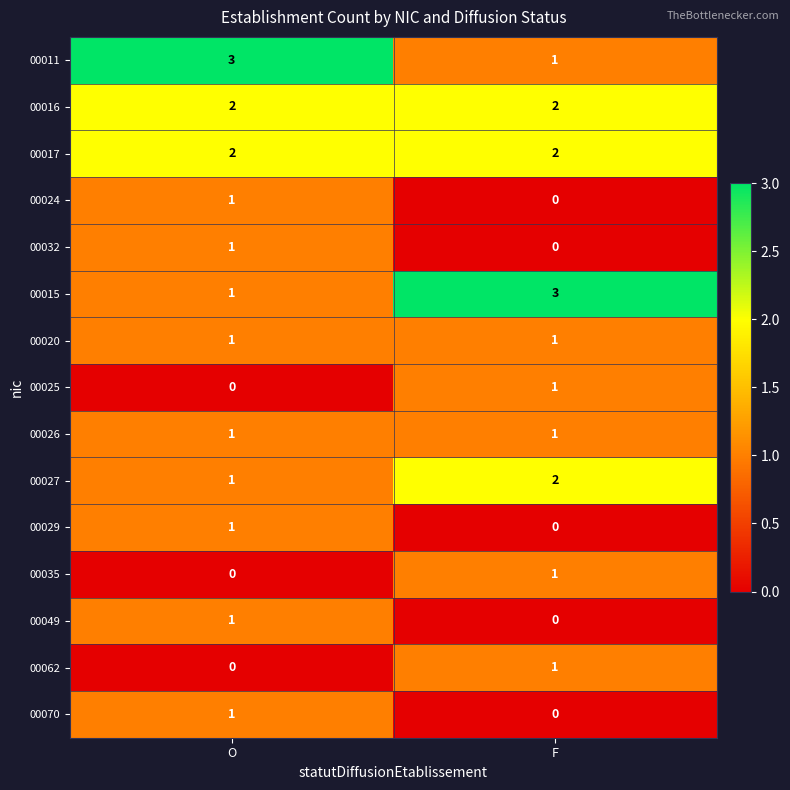

What is the total value across all series at O?

16